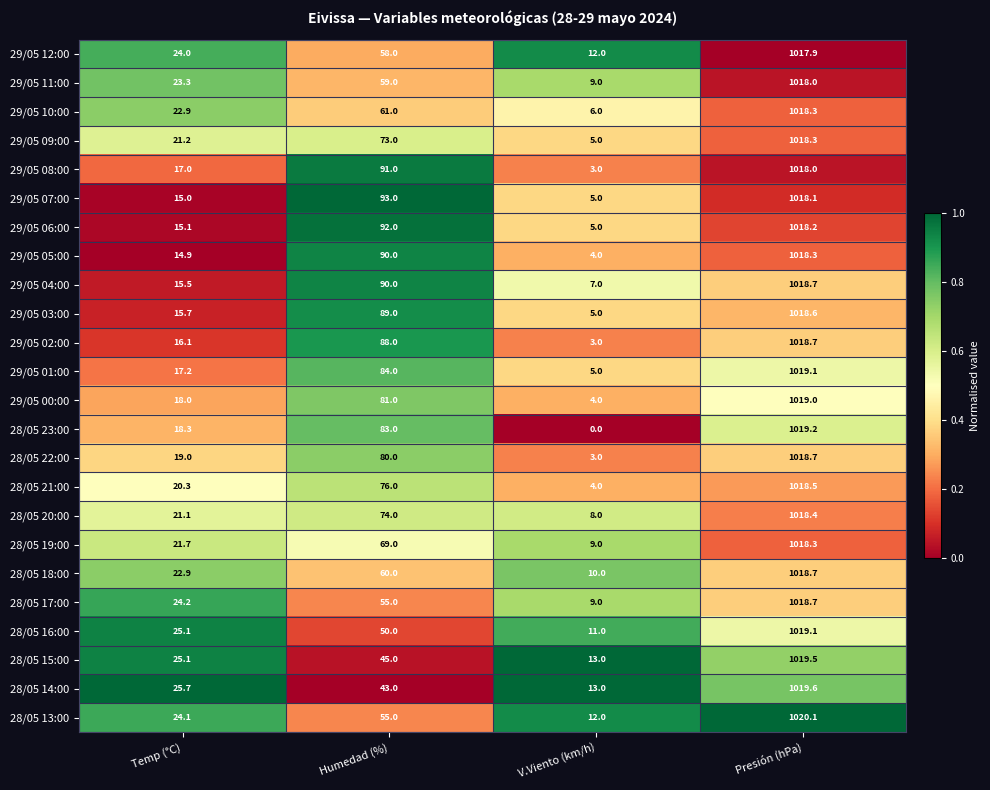

List the labels in order of 28/05 22:00 value, largest first.

Presión (hPa), Humedad (%), Temp (°C), V.Viento (km/h)